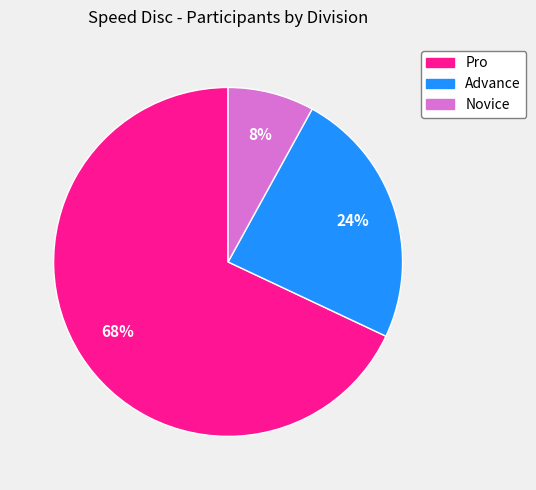

To the nearest percent, what is the difference between the largest and smallest slice percentages?

60%